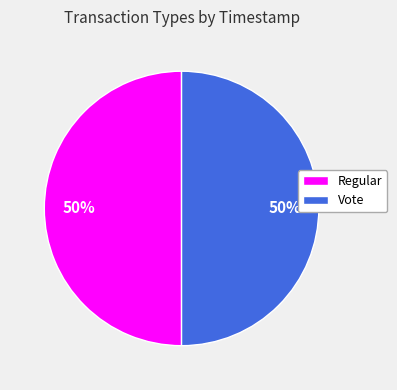

To the nearest percent, what percentage of the pie is Regular?

50%